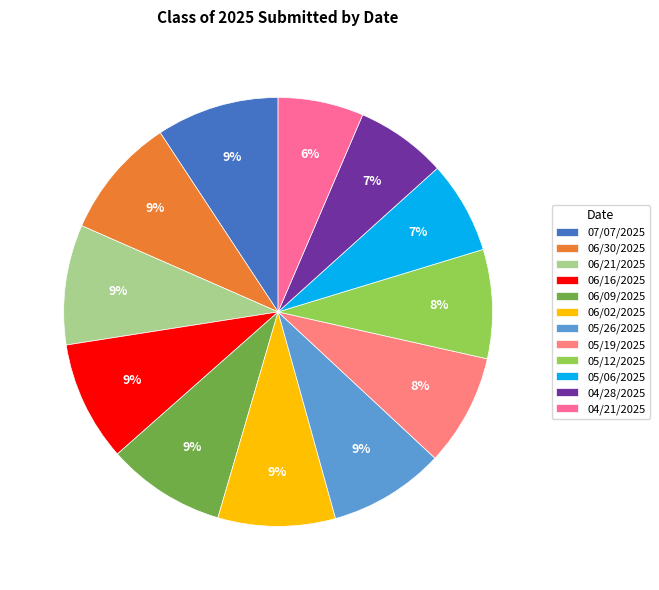

Which category has the biggest portion of the pie?

07/07/2025